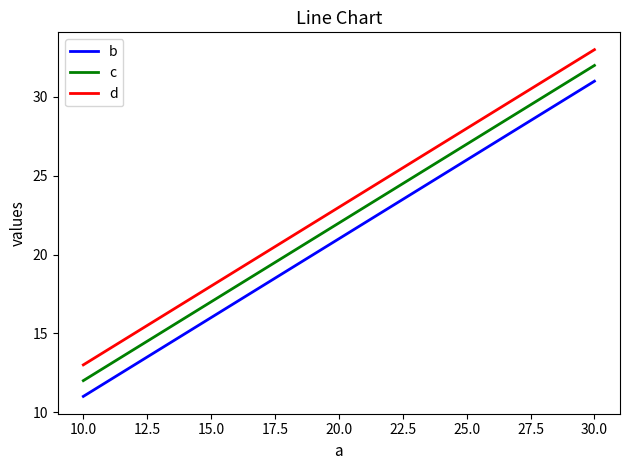

What is the approximate value of d at 10.0?

13